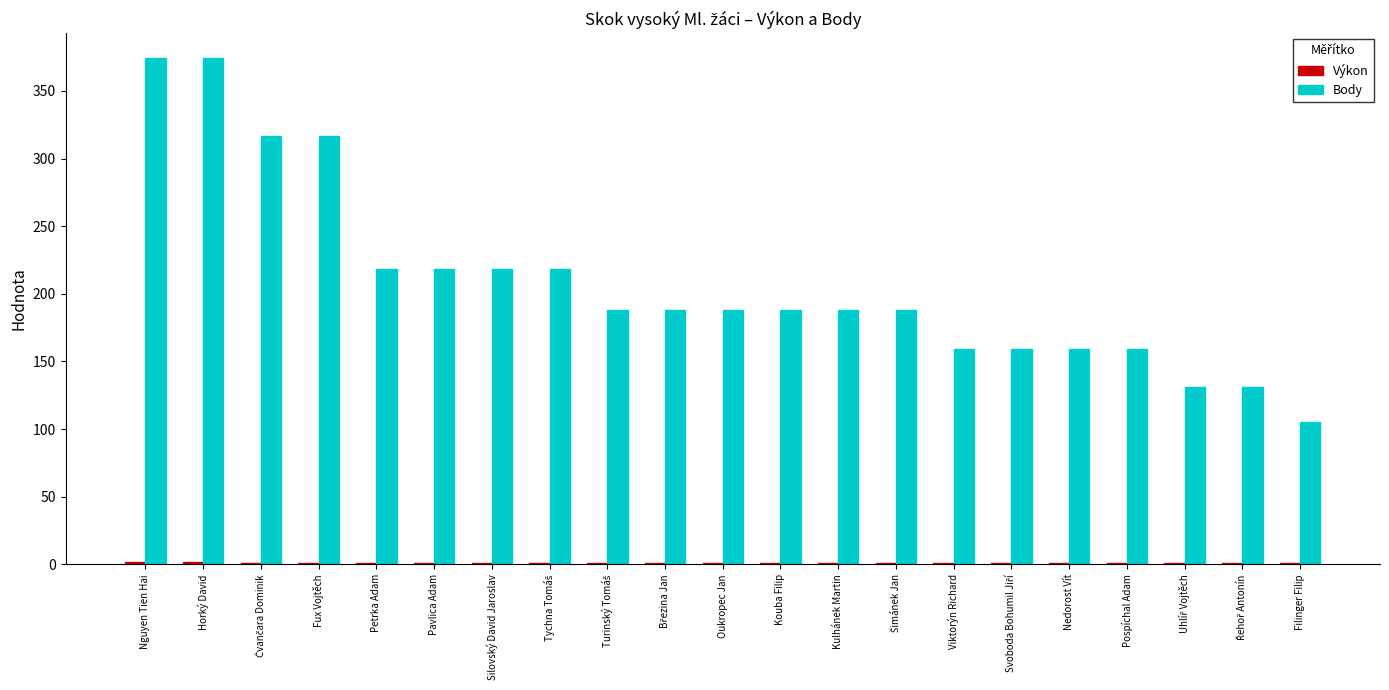

Which series has the largest total across all categories?

Body